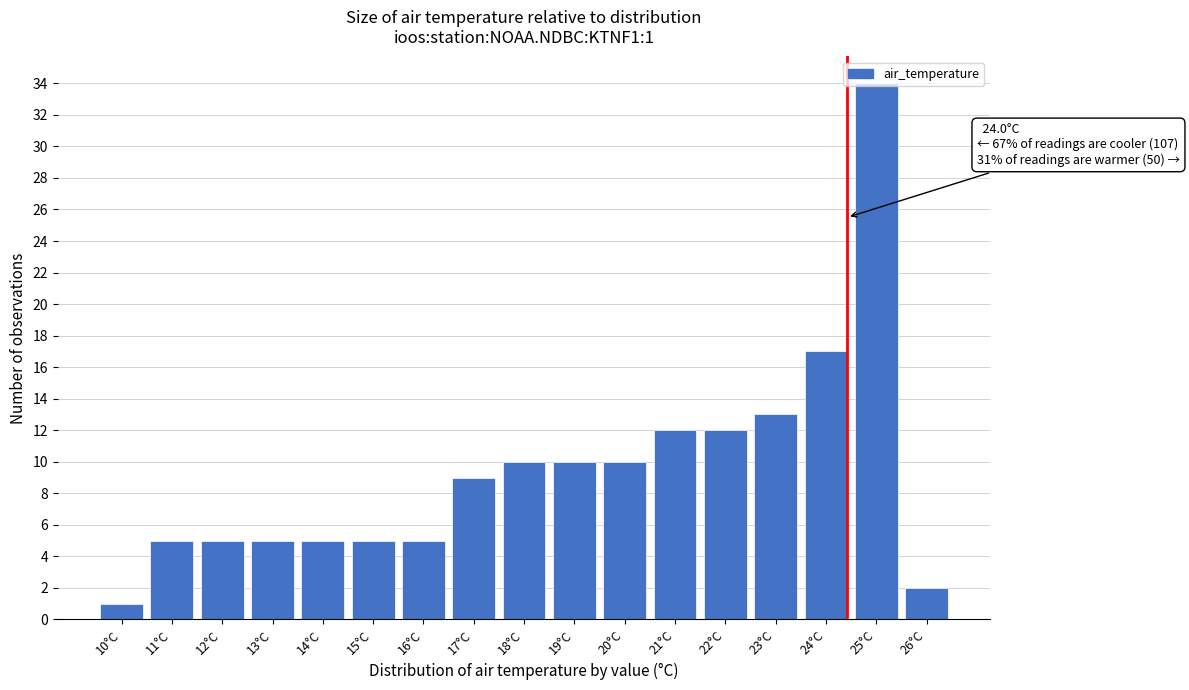

True or false: the data shows 2 at 14°C.

False